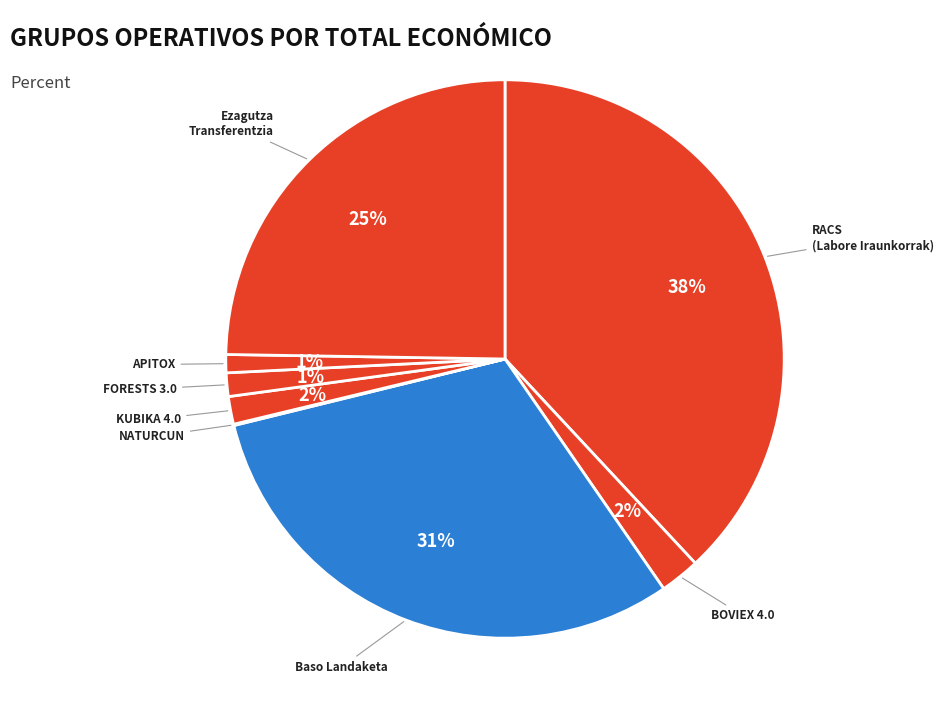

What is the largest slice in the pie chart?

RACS Talde Eragilea